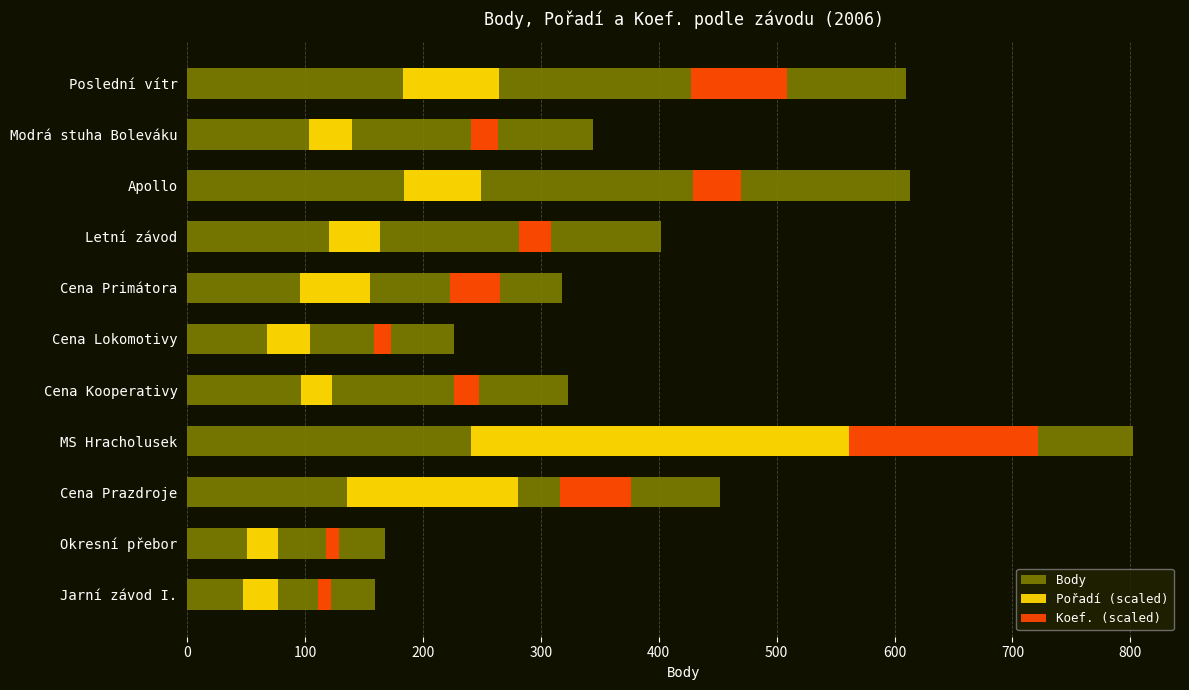

What is the difference between the maximum and second lowest values in the Pořadí (scaled) series?

293.9